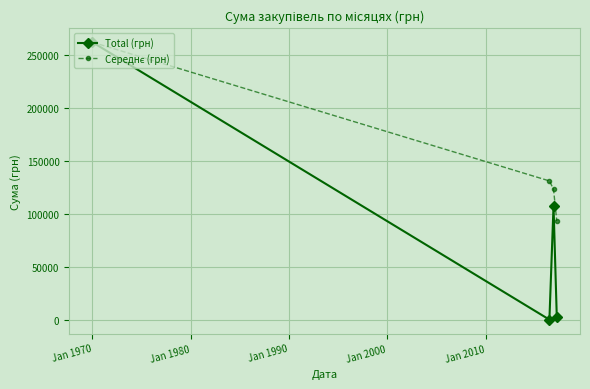

How many lines are shown in the chart?

2